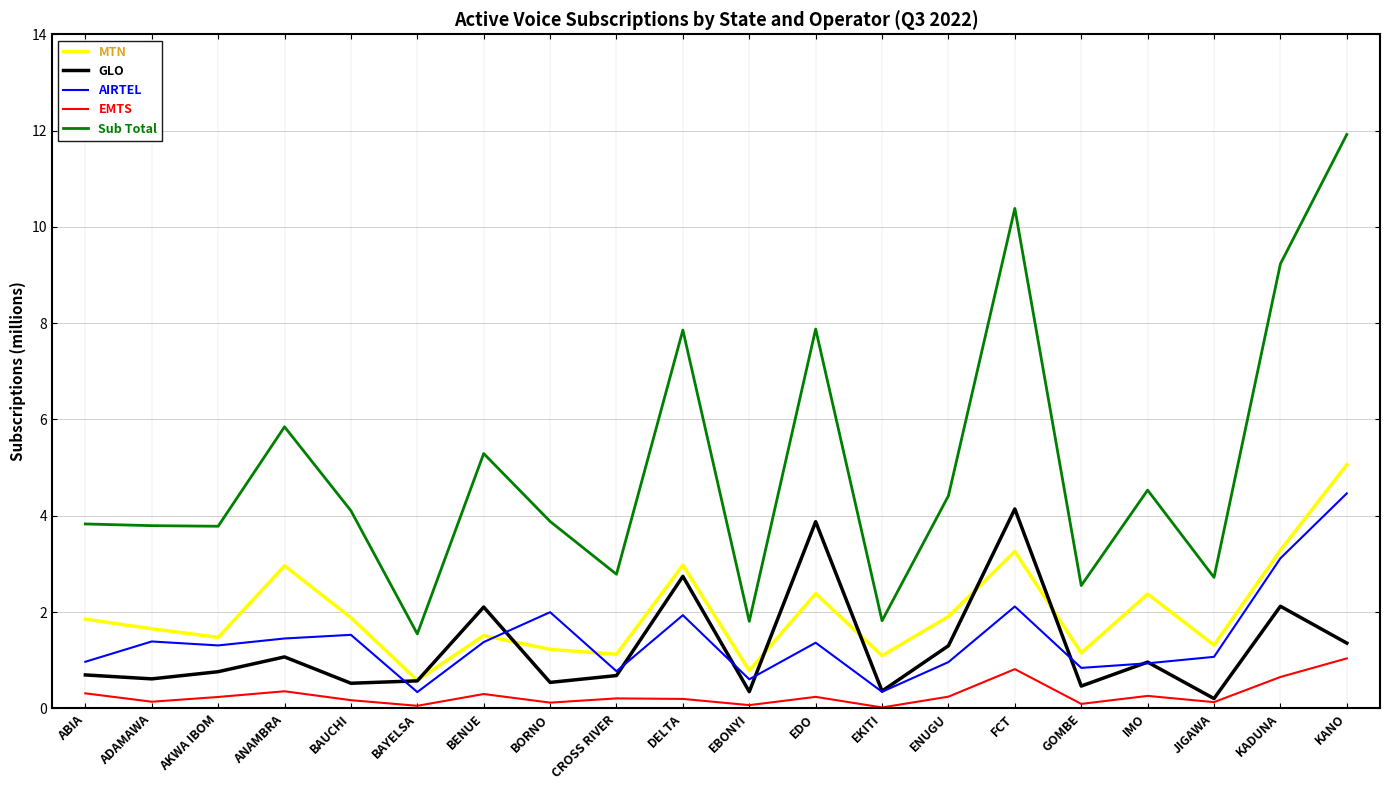

How many lines are shown in the chart?

5